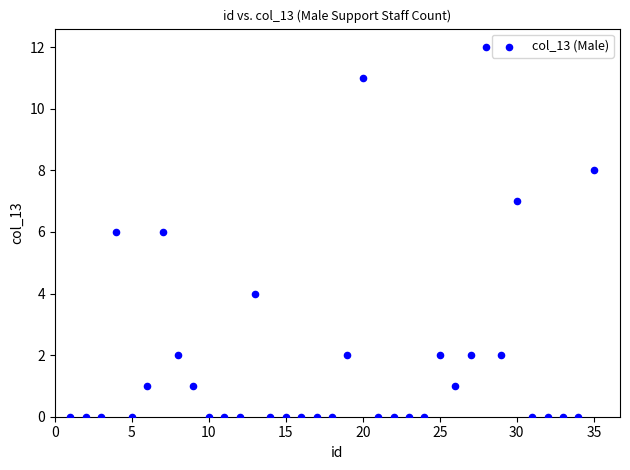

What is the range of Y values (max minus min)?

12